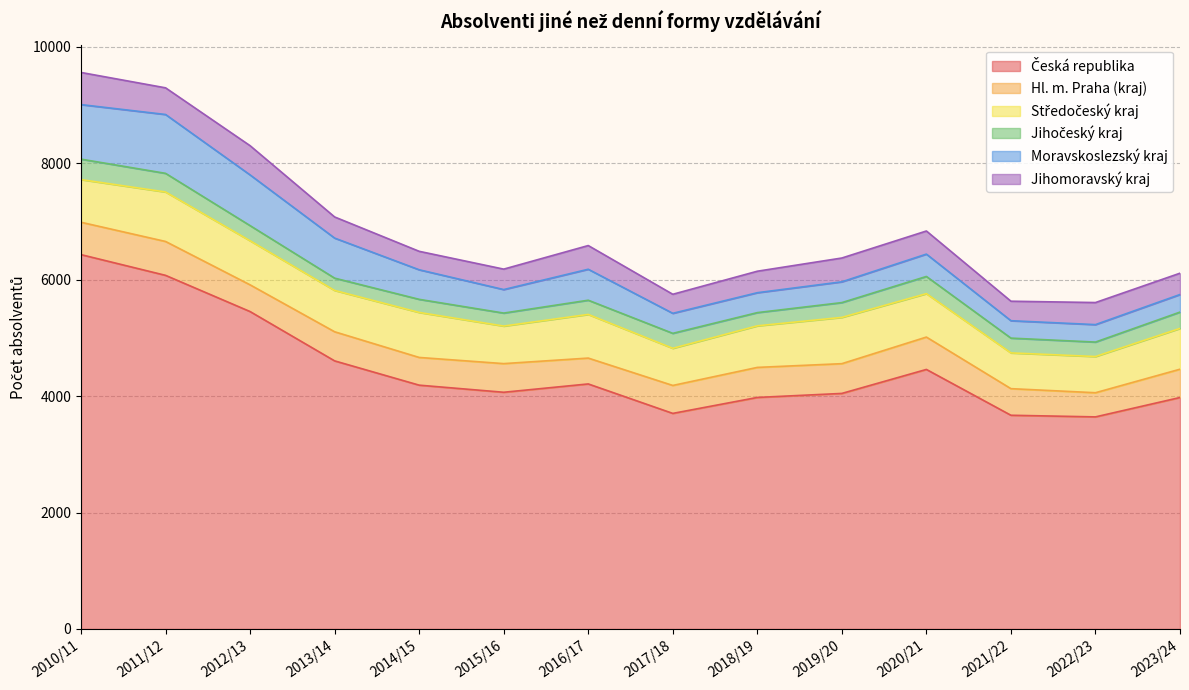

At 2014/15, list the series in order from largest to smallest.

Česká republika, Středočeský kraj, Moravskoslezský kraj, Hl. m. Praha (kraj), Jihomoravský kraj, Jihočeský kraj